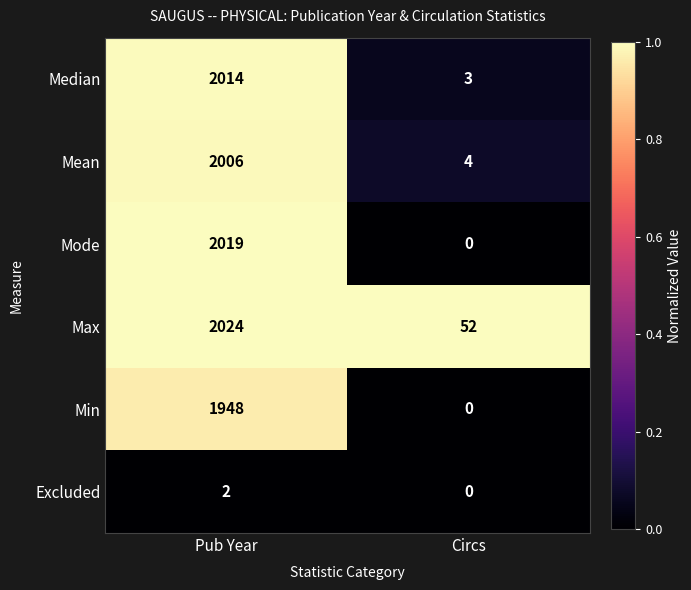

Which series changed the most between Pub Year and Circs?

Mode